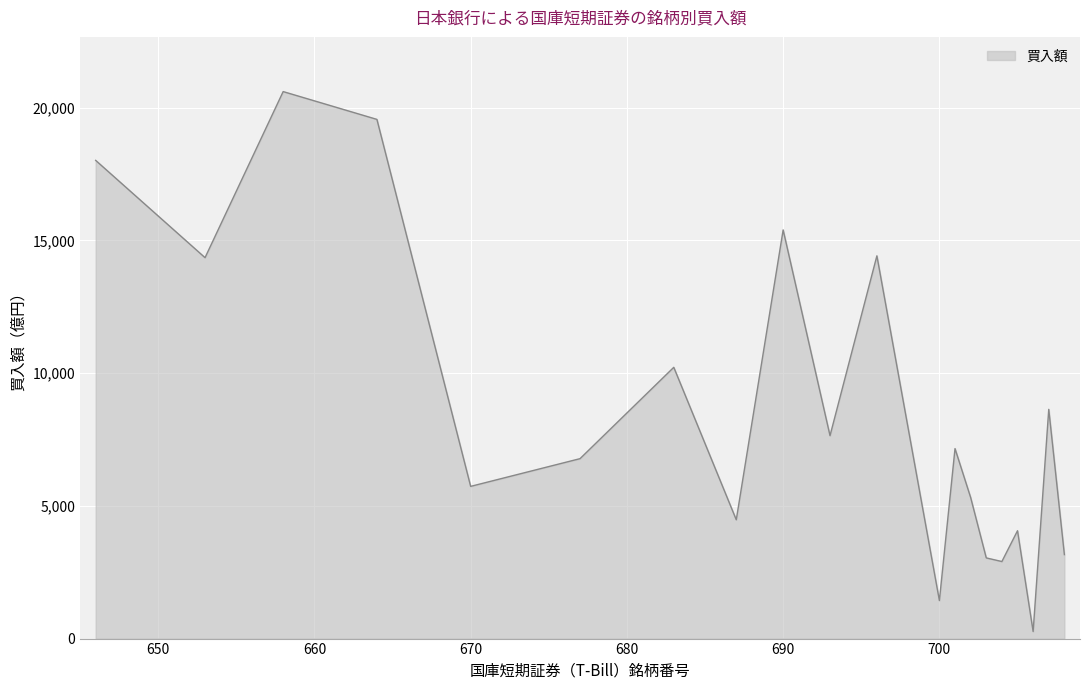

What is the average value?

8657